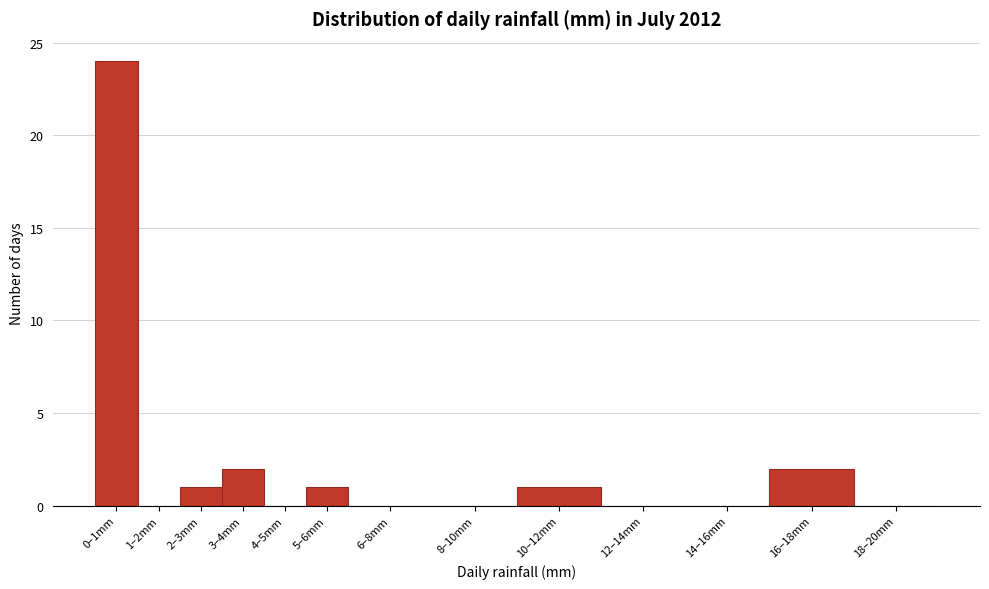

Reading left to right, what are all the values shown in this chart?

0–1mm=24	1–2mm=0	2–3mm=1	3–4mm=2	4–5mm=0	5–6mm=1	6–8mm=0	8–10mm=0	10–12mm=1	12–14mm=0	14–16mm=0	16–18mm=2	18–20mm=0